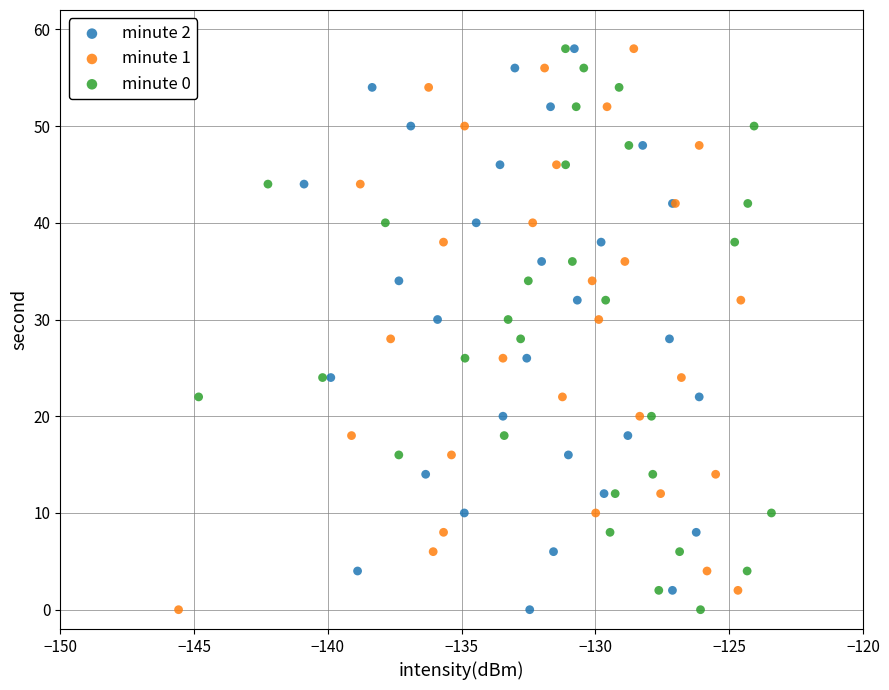

What are all the series names shown in the legend?

minute 2, minute 1, minute 0